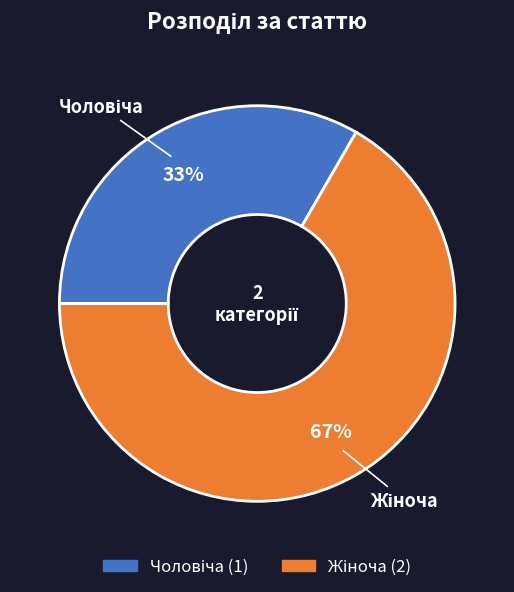

Is there a majority slice in this chart?

Yes